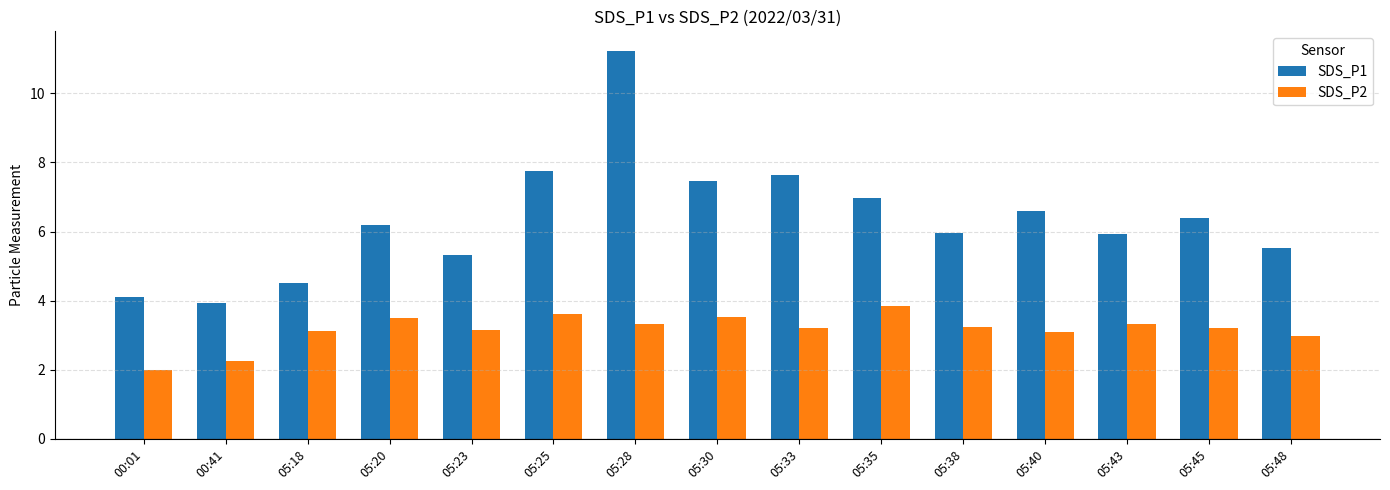

What is the sum of the SDS_P1 values at 05:40 and 05:48?

12.1